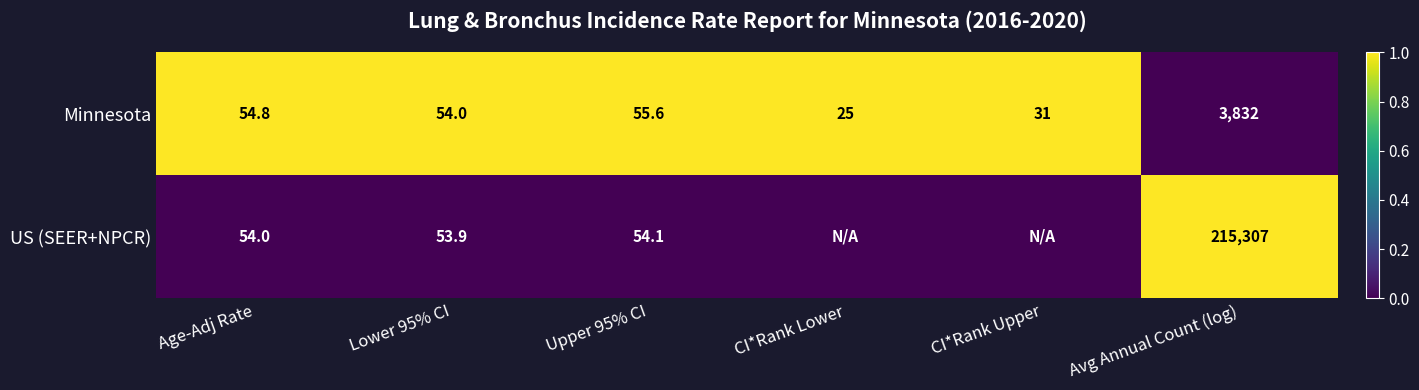

True or false: Minnesota has a value of 76.3 at Lower 95% CI.

False